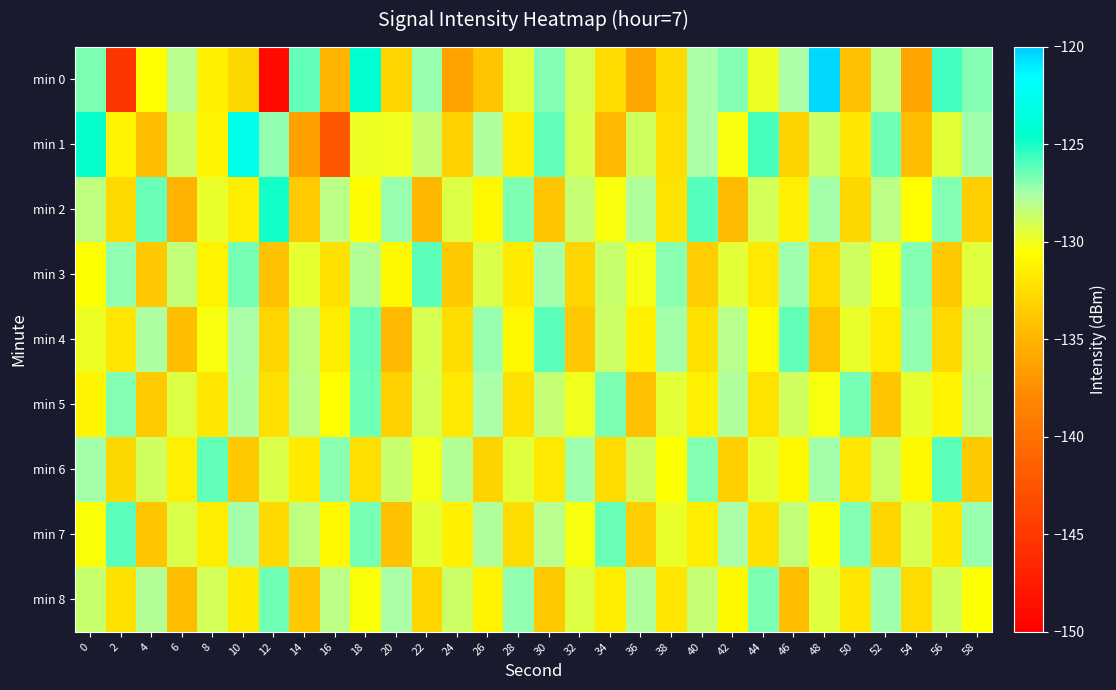

What is the greatest value displayed?

-120.4